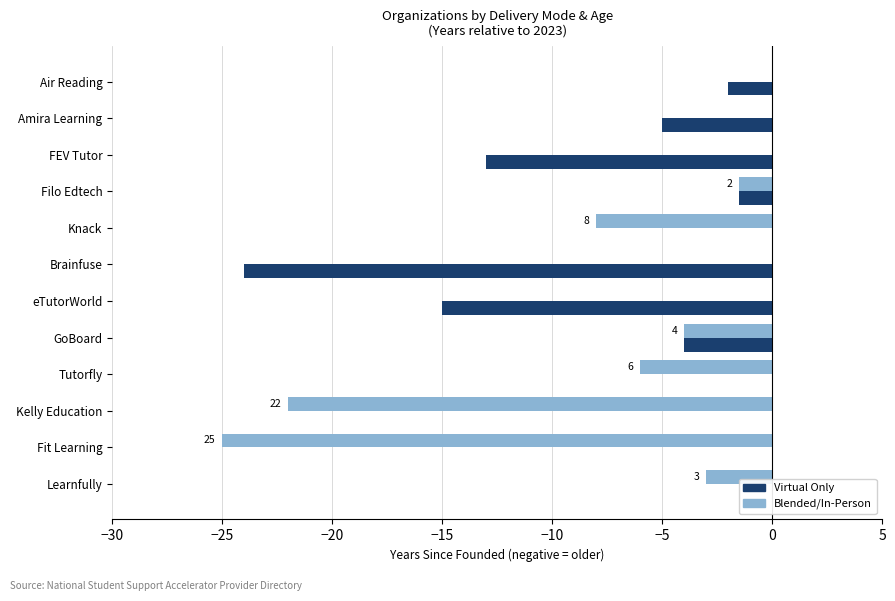

What is the label of the 2nd bar from the left?

Amira Learning